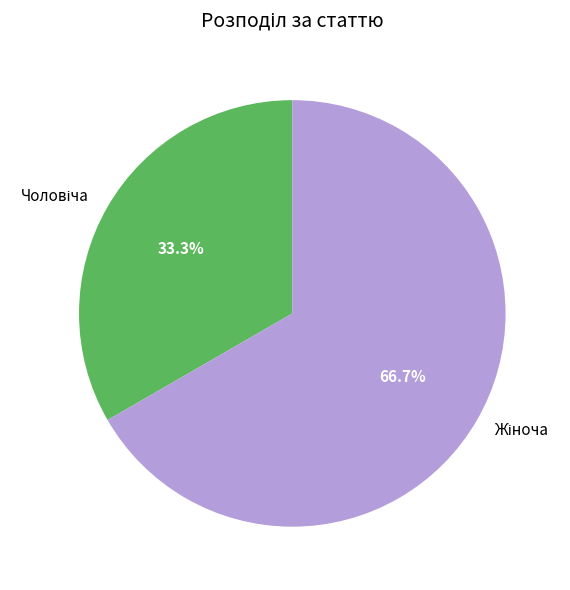

Is there a majority slice in this chart?

Yes